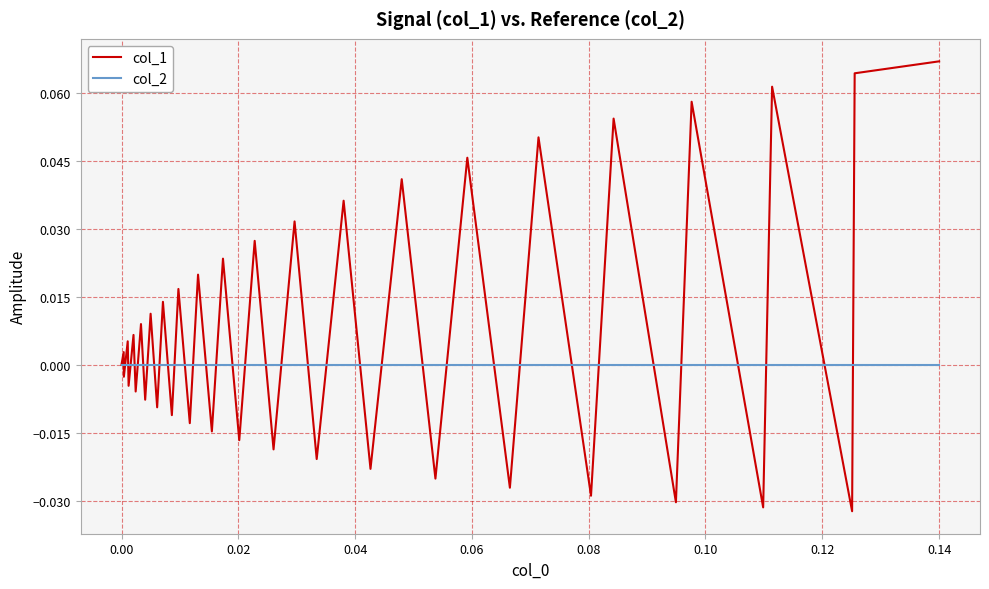

Which series has the largest range (max minus min)?

col_1